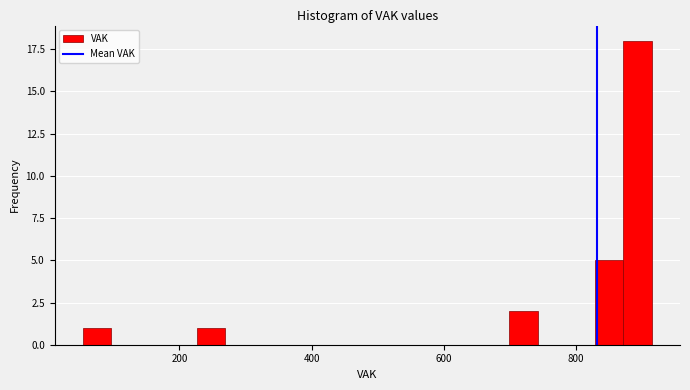

Read against the x-axis, roughly where is the centre of the tallest bar?

900